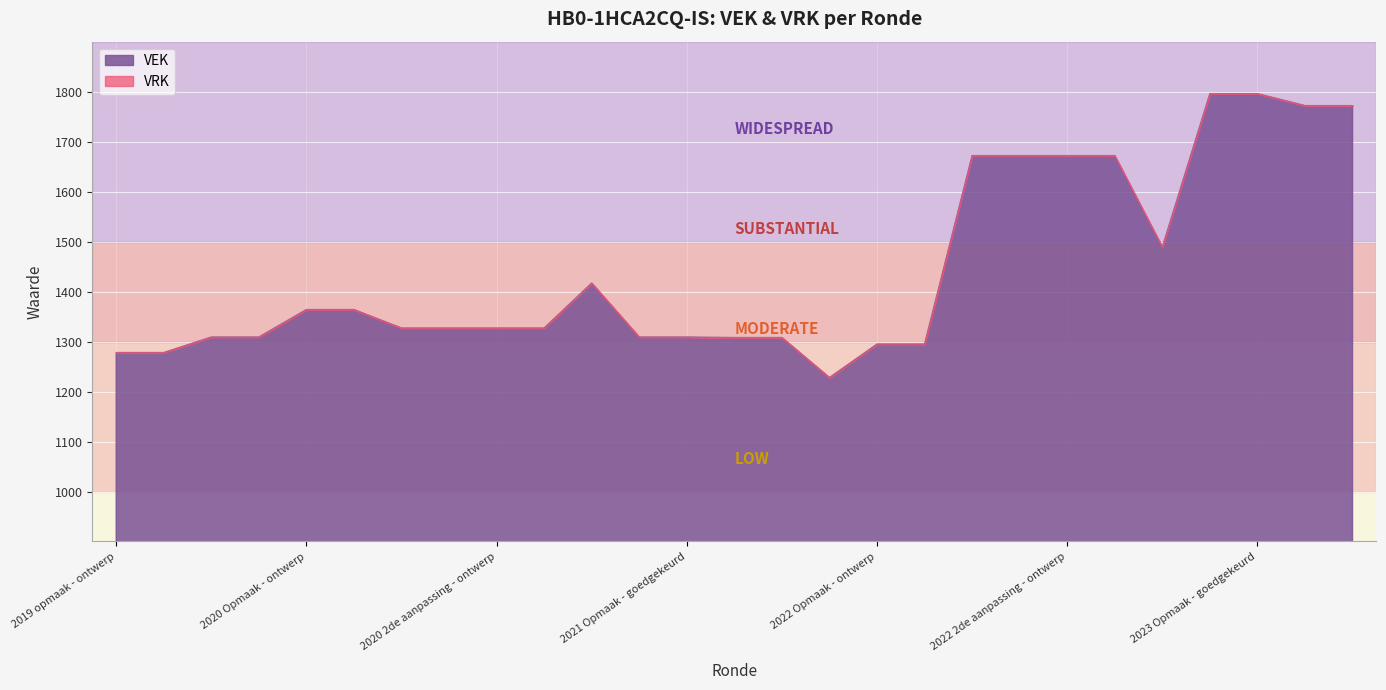

What is the label of the 20th point from the left?

2022 1ste aanpassing - goedgekeurd